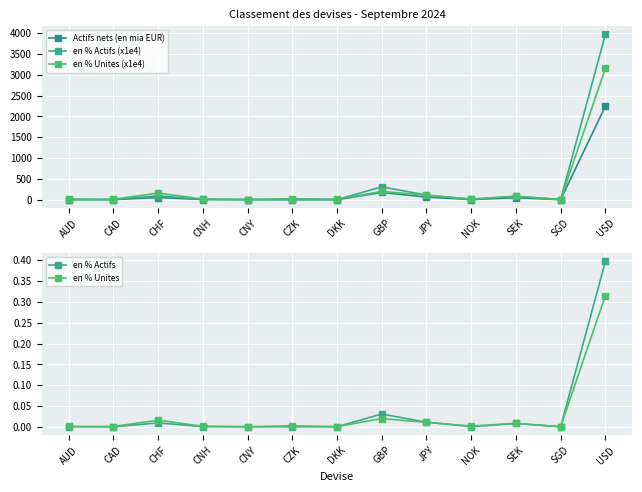

At which label is en % Actifs closest to 0?

CZK